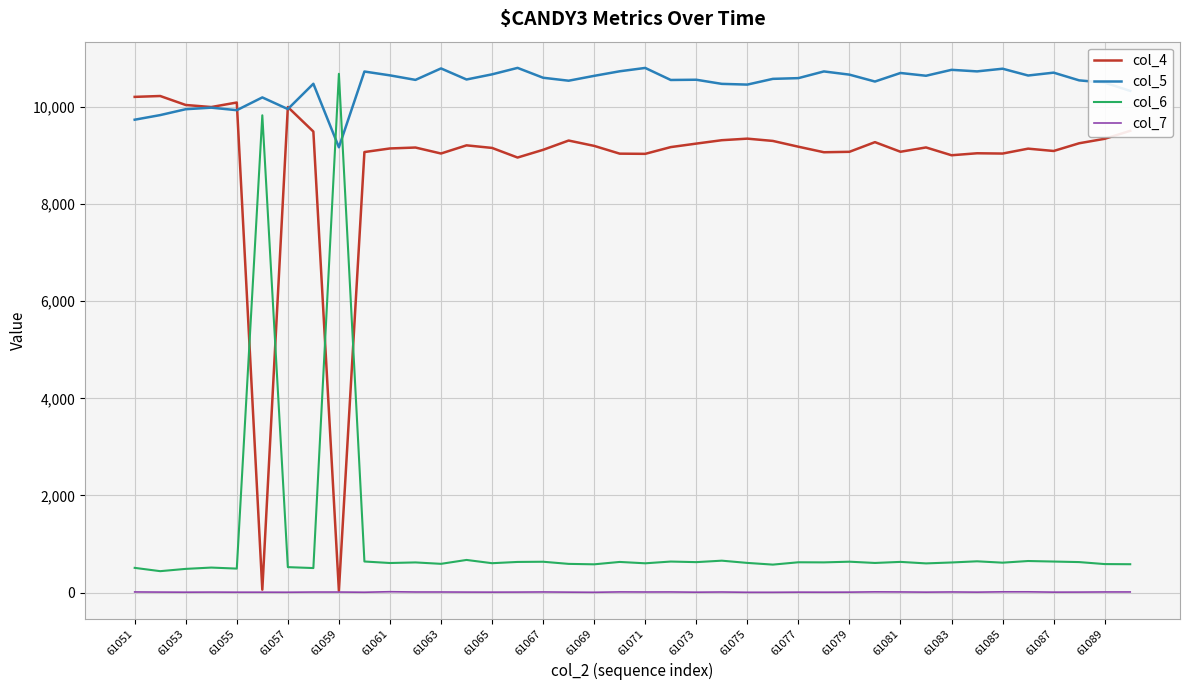

Which series has the largest total across all categories?

col_5